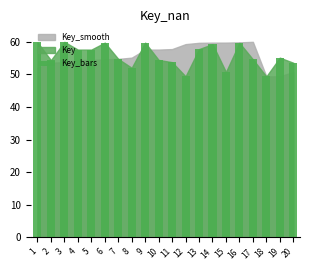

How many series are shown in this chart?

1